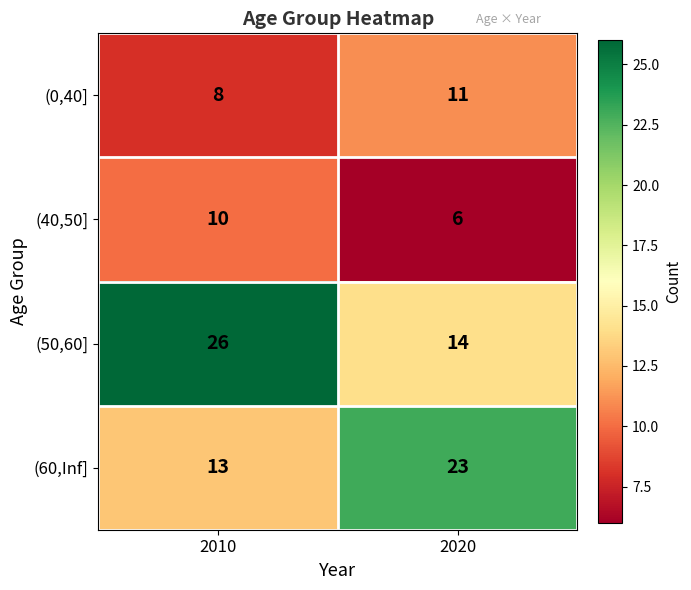

Which series has the largest total across all categories?

(50,60]